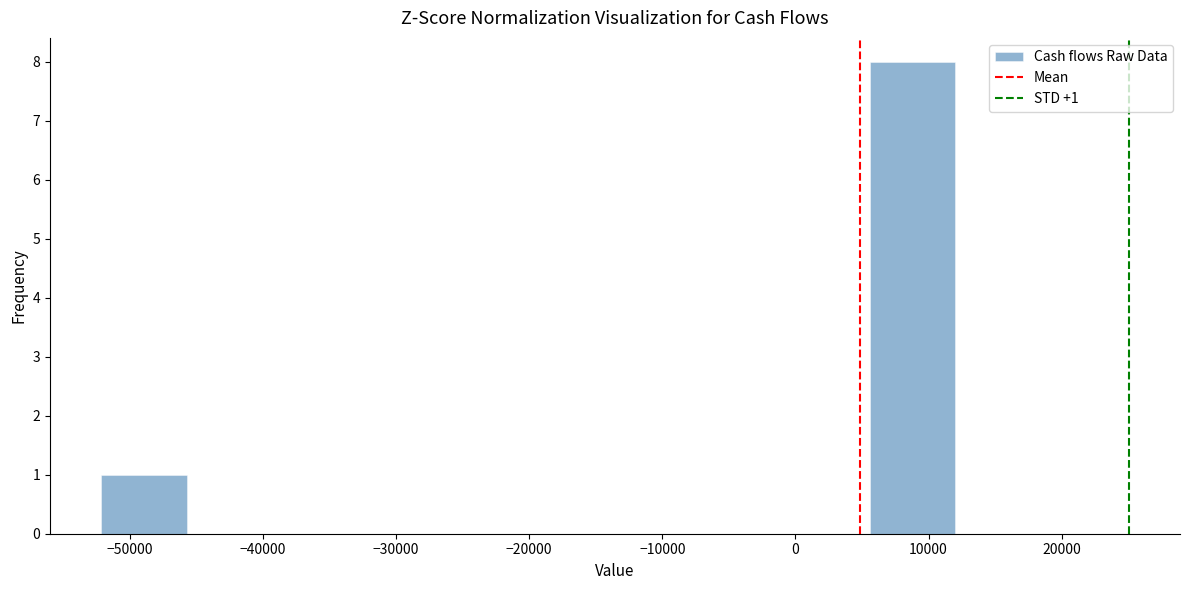

Which range on the x-axis has the tallest bar?

6000 to 12000